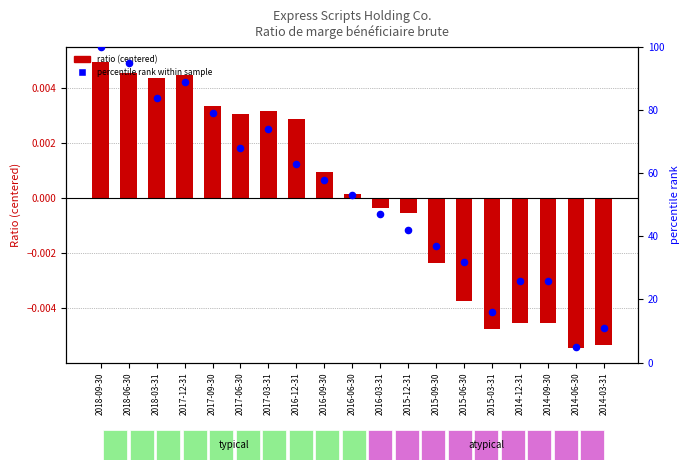

Which series contains the lowest Y value?

ratio (centered)